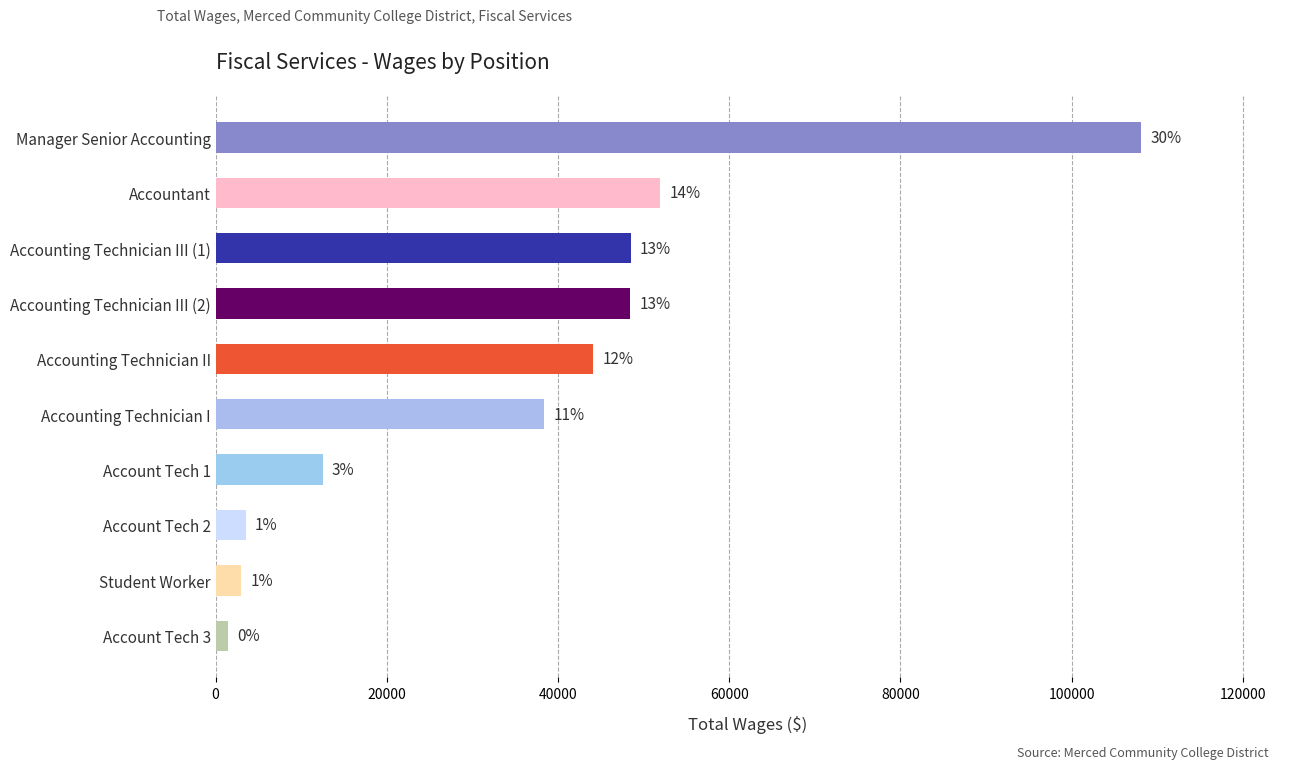

What is the greatest value displayed?

108127